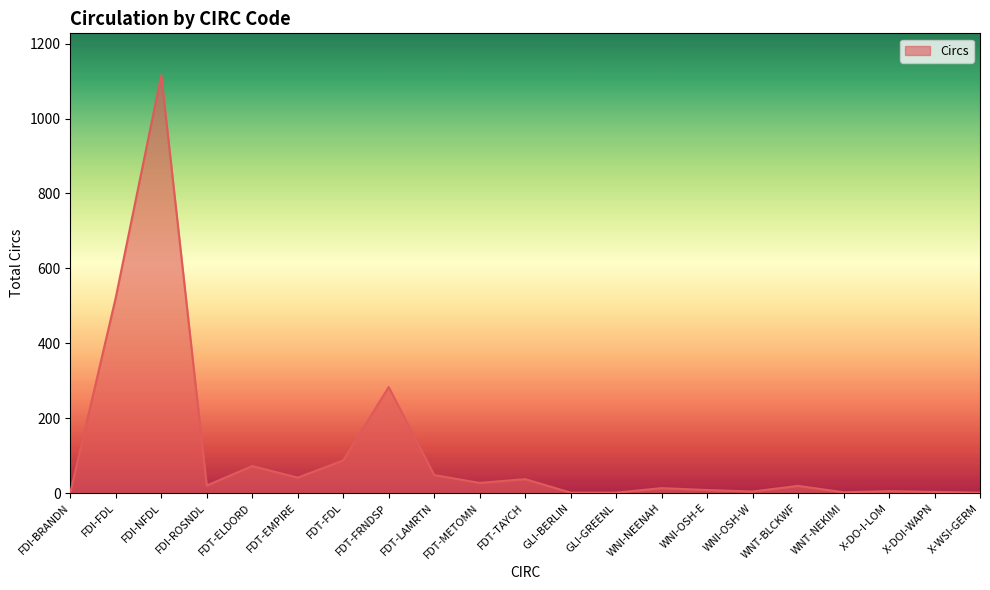

What is the change in value from FDI-NFDL to X-WSI-GERM?

-1115